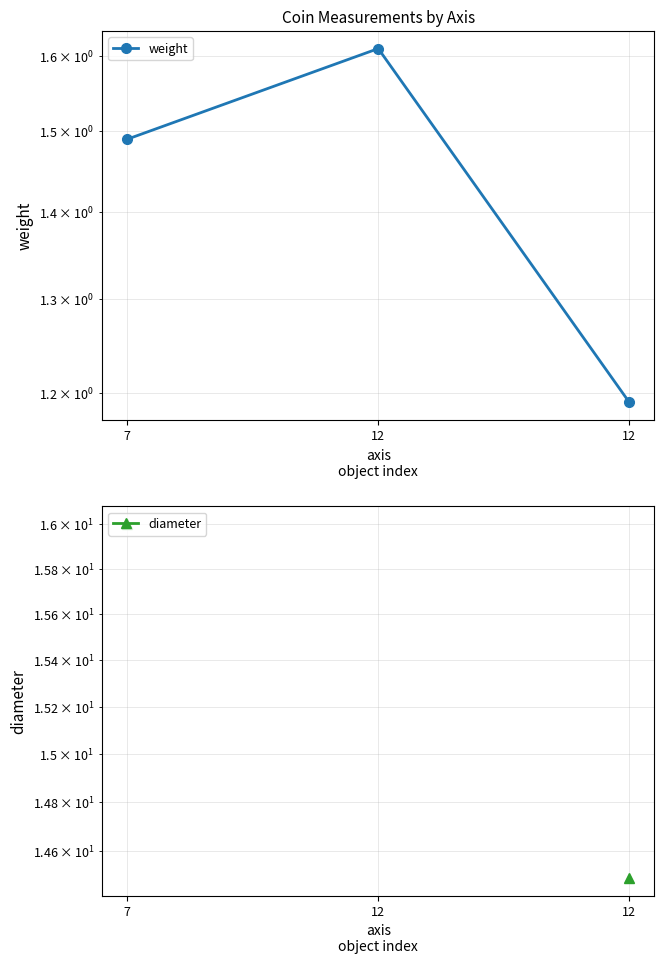

How many diameter values are between 16 and 17?

1